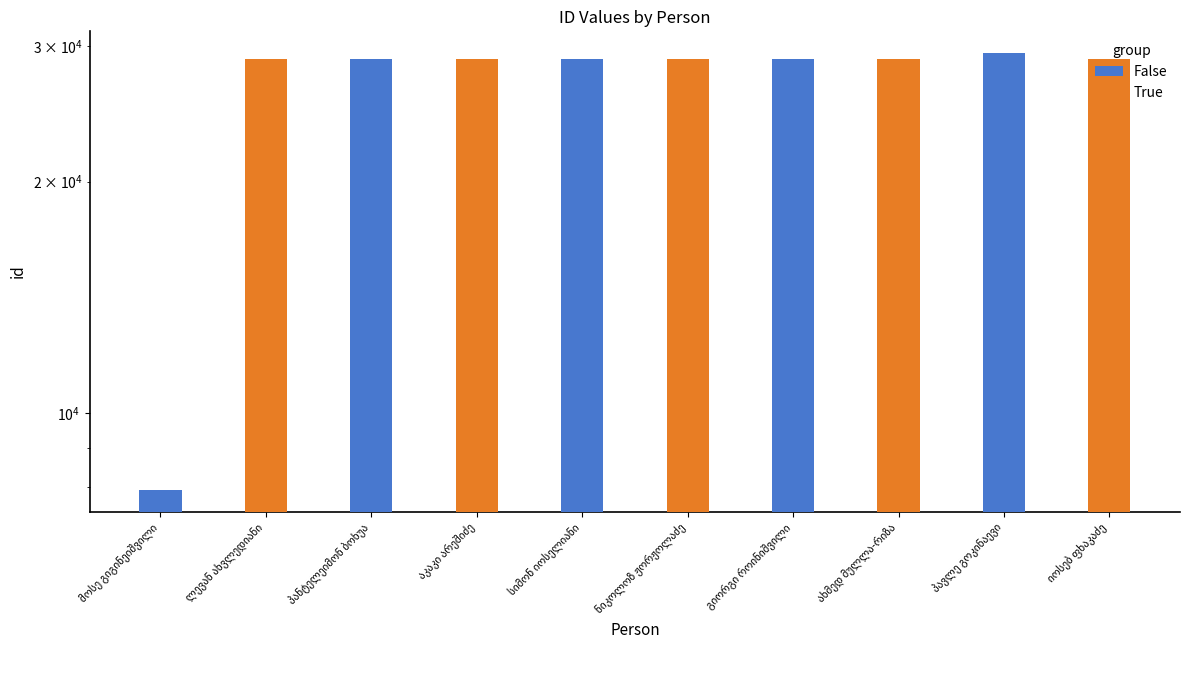

Is it true that False equals 28896 at სიმონ იოსელიანი?

True